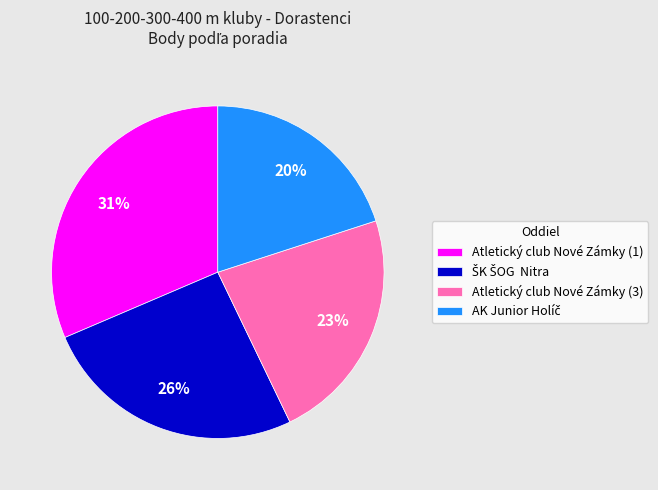

Combined, do Atletický club Nové Zámky (1) and Atletický club Nové Zámky (3) account for over 50%?

Yes